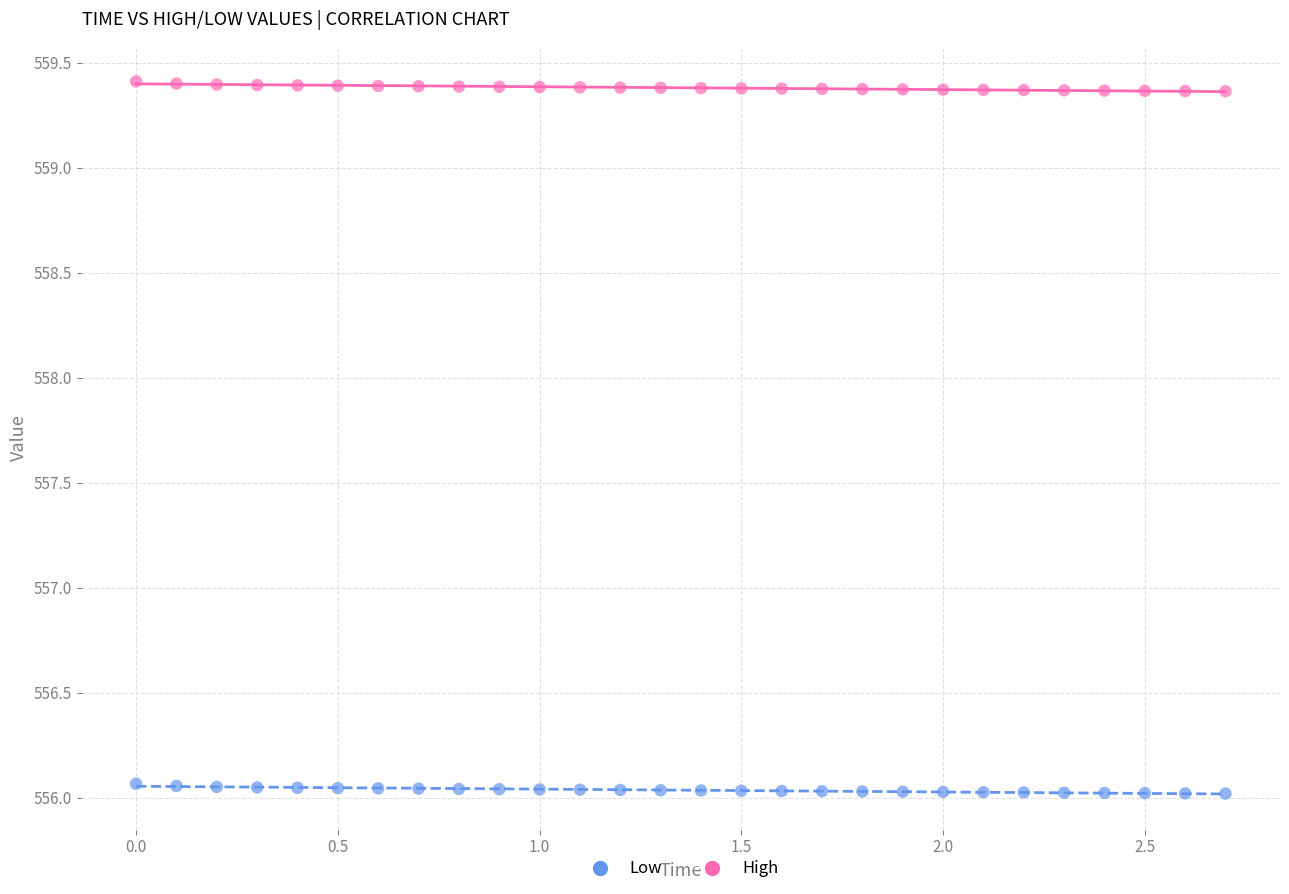

Across all data points, what is the range of Y values (max minus min)?

3.4